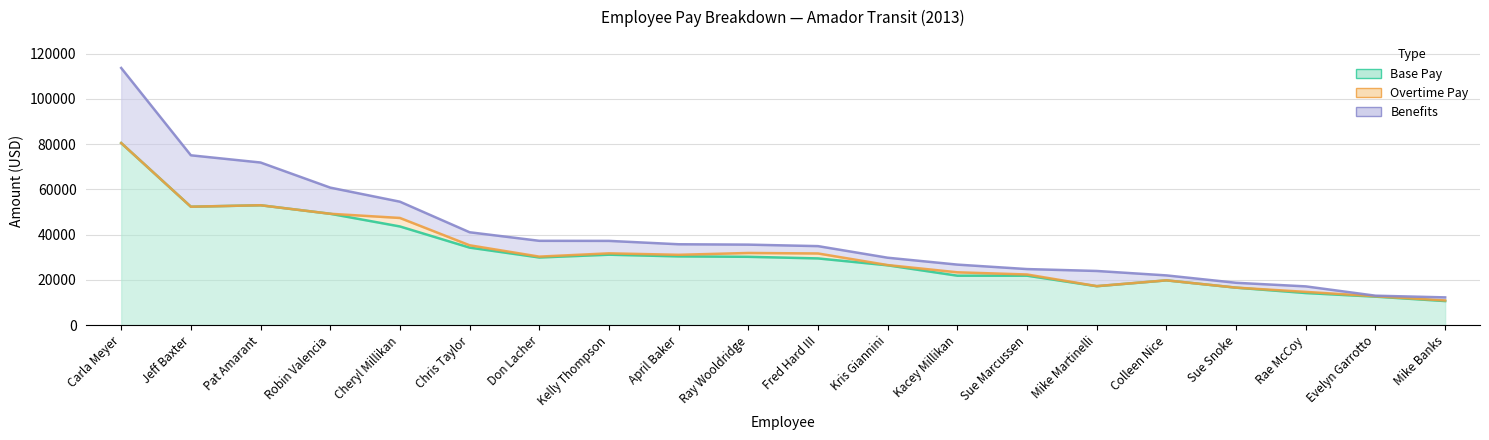

True or false: Benefits has more than 1 points higher than both neighbors.

True